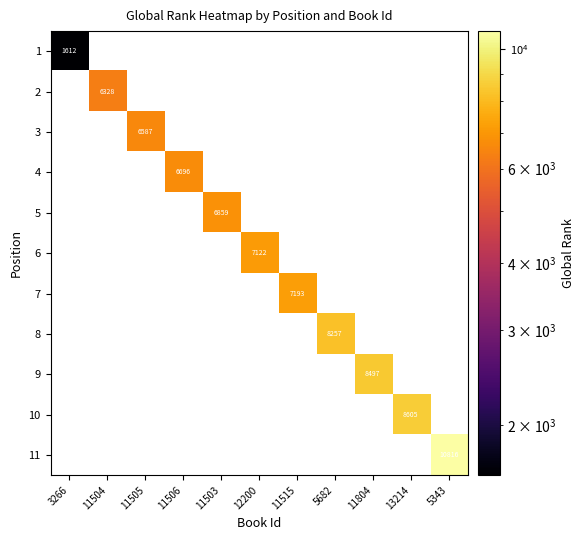

At 11804, list the series in order from largest to smallest.

1, 2, 3, 4, 5, 6, 7, 8, 9, 10, 11